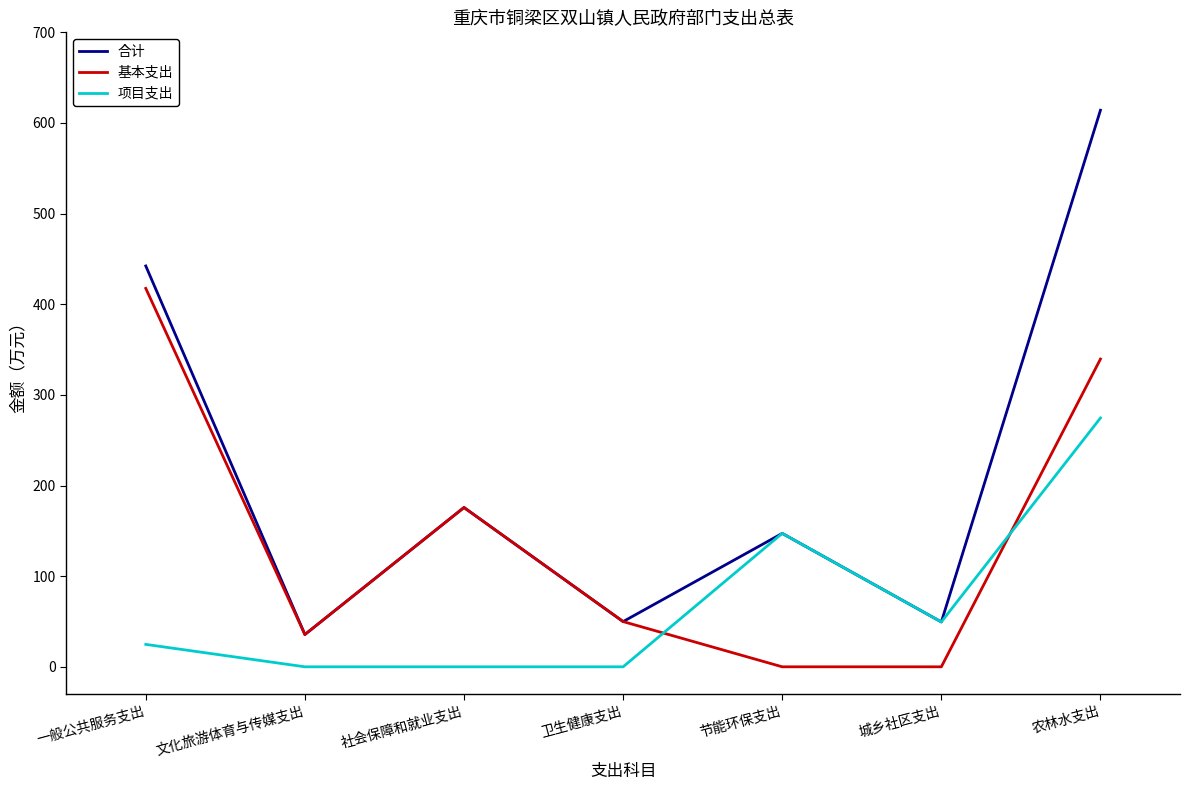

What position from the right is 城乡社区支出?

2